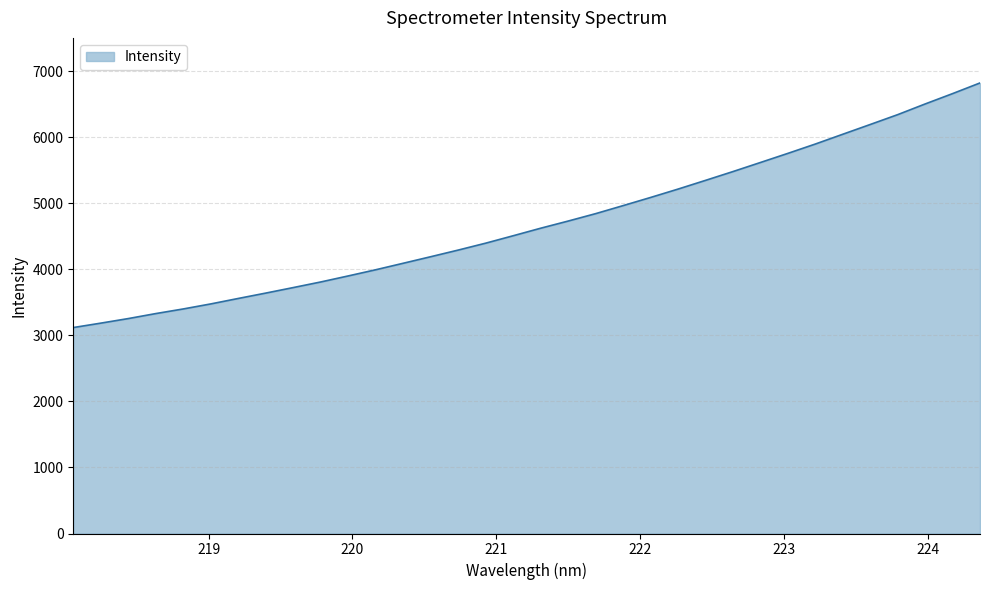

What is the difference between the maximum and minimum values?

3704.6